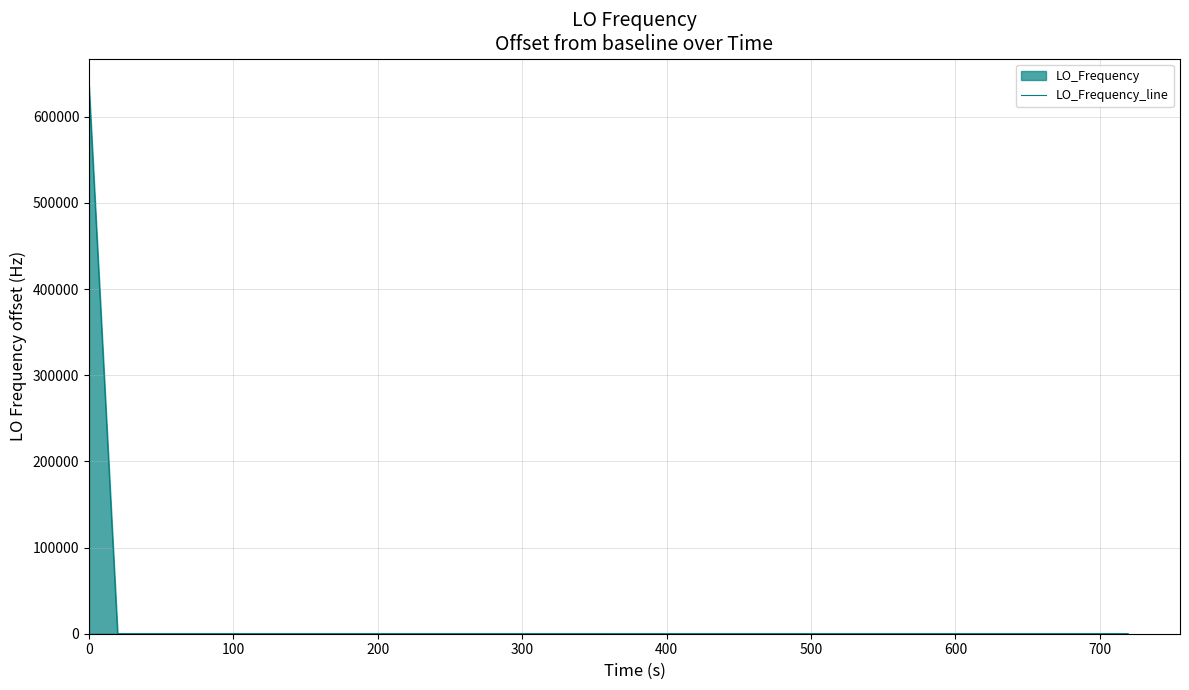

How many data points are less than 2?

6